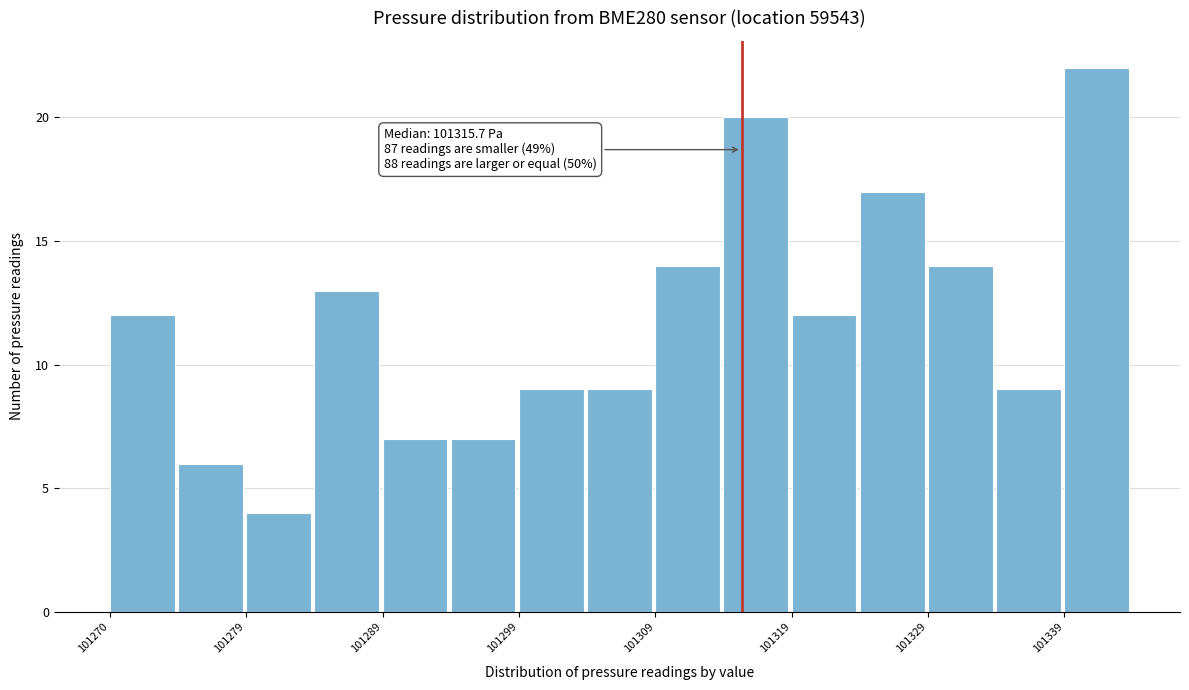

Over which range of the x-axis is the bar tallest?

101339 to 101344